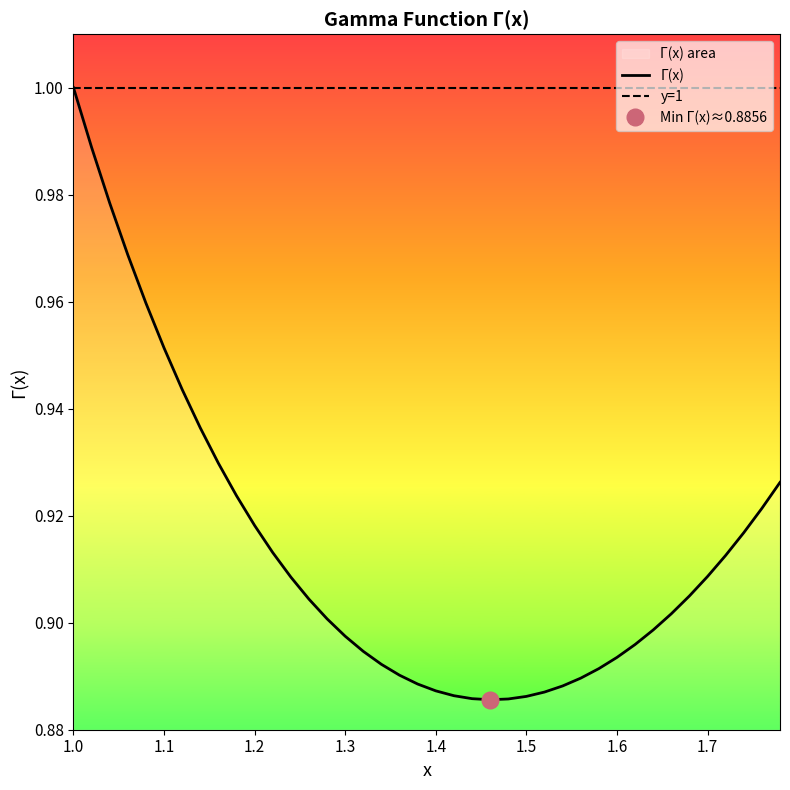

Which series has the largest range (max minus min)?

Γ(x)